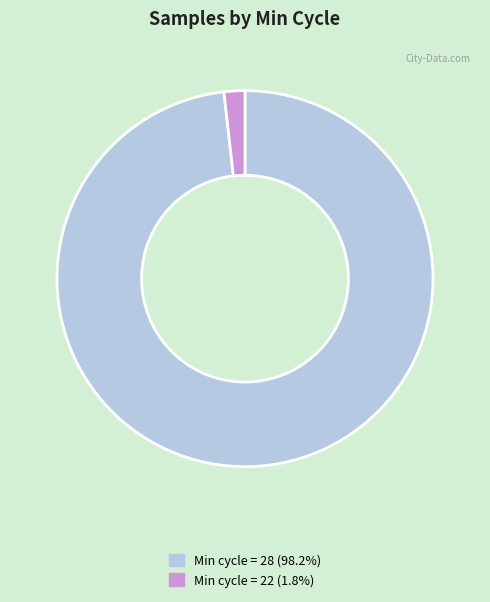

Is Min cycle = 28 (98.2%) the majority of the pie?

Yes